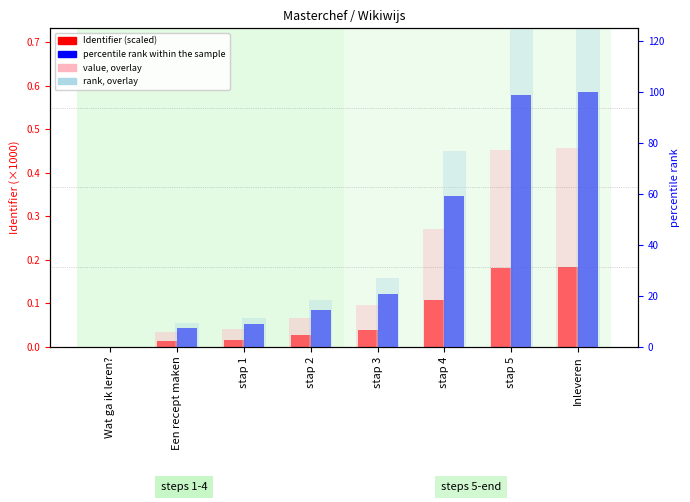

Are the bars horizontal?

No